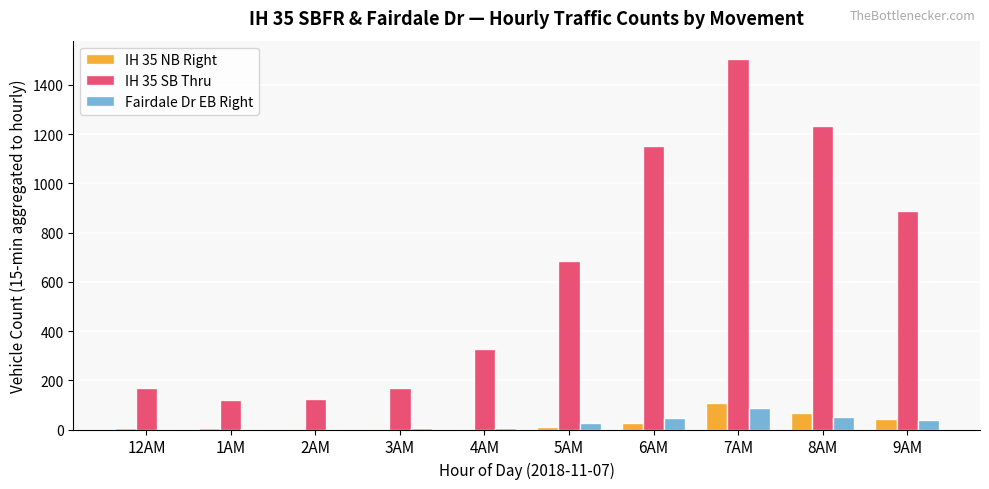

Which series has the largest total across all categories?

IH 35 SB Thru